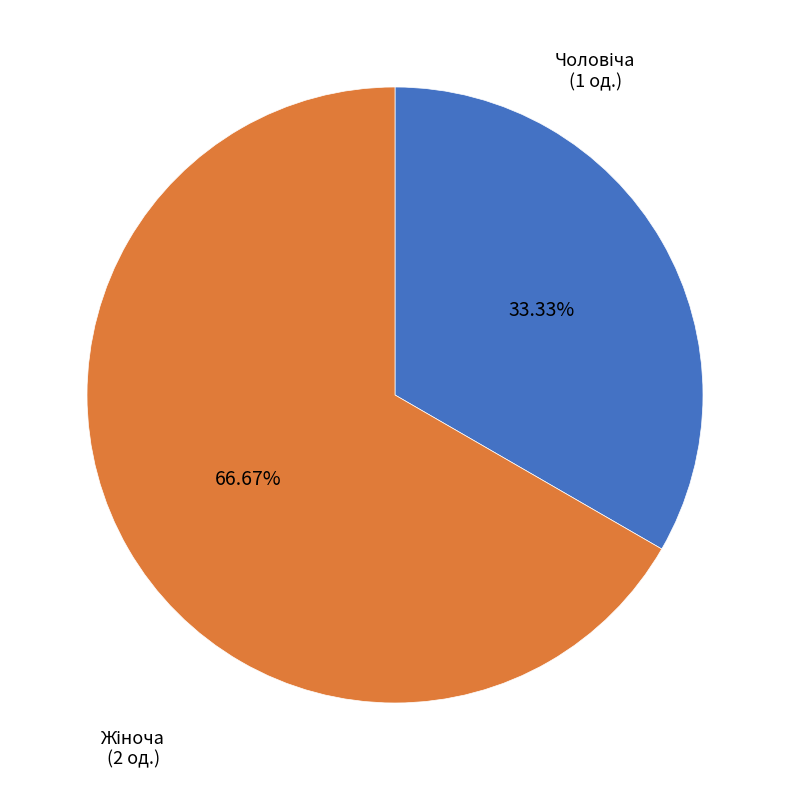

To the nearest percent, what is the difference between the largest and smallest slice percentages?

33%